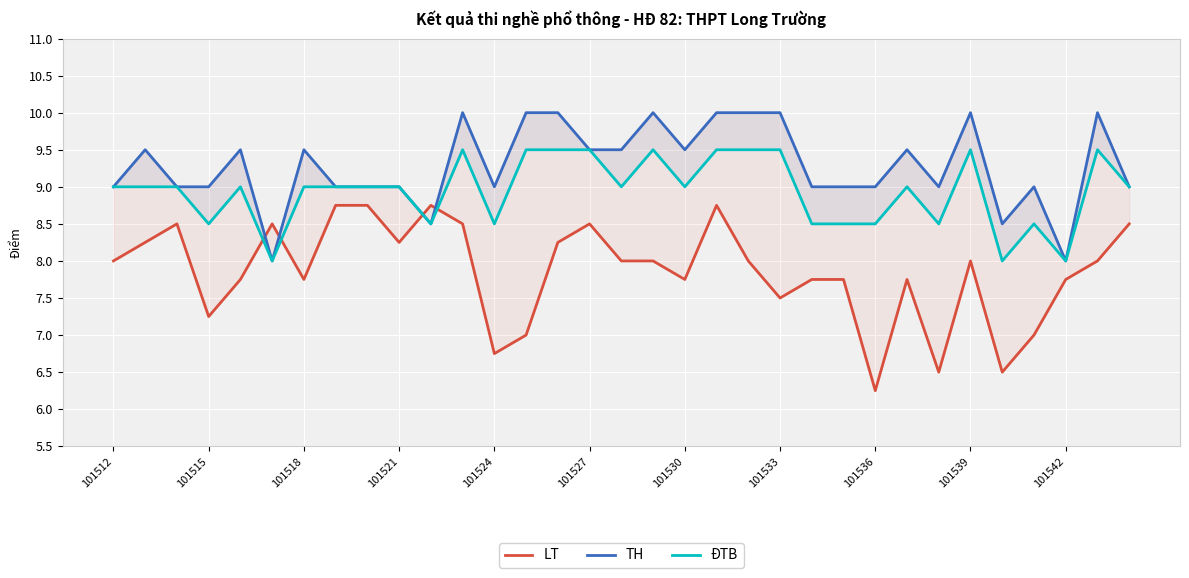

What is the greatest value displayed?

10.0